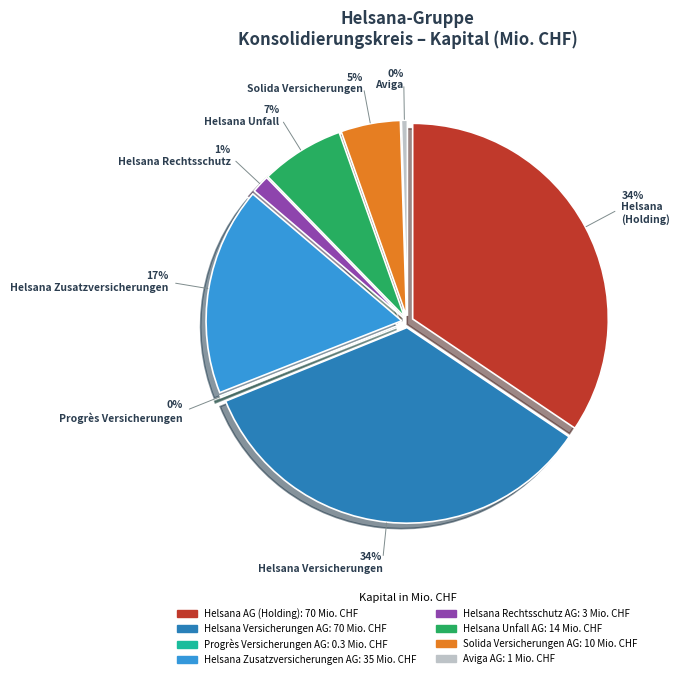

Count the number of slices in the pie.

8